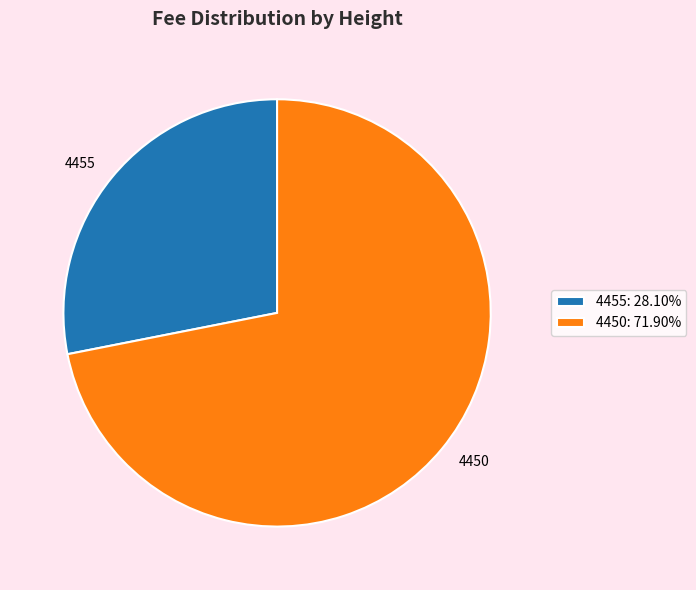

Approximately how many times larger is the value at 4450: 71.90% compared to 4455: 28.10%?

2.6